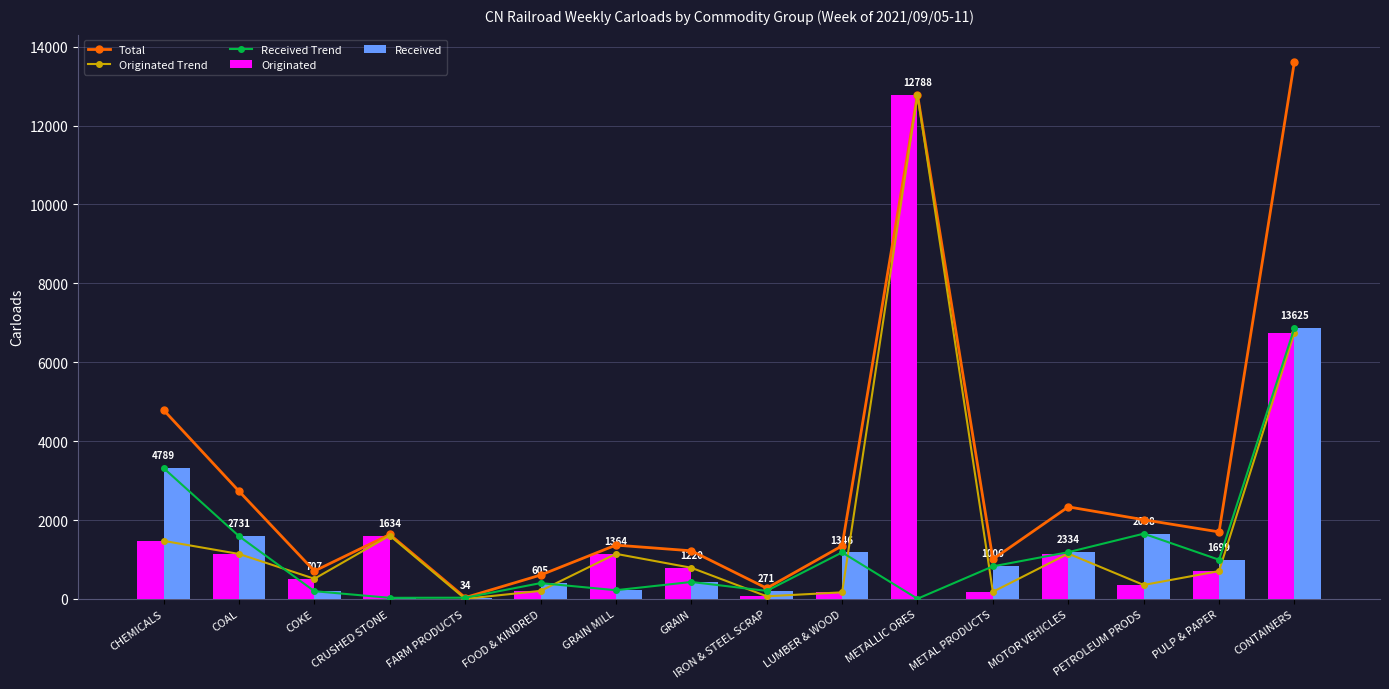

Reading left to right, list all the values displayed in this chart.

Total: CHEMICALS=4789	COAL=2731	COKE=707	CRUSHED STONE=1634	FARM PRODUCTS=34	FOOD & KINDRED=605	GRAIN MILL=1364	GRAIN=1220	IRON & STEEL SCRAP=271	LUMBER & WOOD=1346	METALLIC ORES=12788	METAL PRODUCTS=1006	MOTOR VEHICLES=2334	PETROLEUM PRODS=2008	PULP & PAPER=1699	CONTAINERS=13625
Originated Trend: CHEMICALS=1472	COAL=1140	COKE=511	CRUSHED STONE=1606	FARM PRODUCTS=3	FOOD & KINDRED=204	GRAIN MILL=1143	GRAIN=790	IRON & STEEL SCRAP=67	LUMBER & WOOD=167	METALLIC ORES=12783	METAL PRODUCTS=180	MOTOR VEHICLES=1149	PETROLEUM PRODS=354	PULP & PAPER=706	CONTAINERS=6752
Received Trend: CHEMICALS=3317	COAL=1591	COKE=196	CRUSHED STONE=28	FARM PRODUCTS=31	FOOD & KINDRED=401	GRAIN MILL=221	GRAIN=430	IRON & STEEL SCRAP=204	LUMBER & WOOD=1179	METALLIC ORES=5	METAL PRODUCTS=826	MOTOR VEHICLES=1185	PETROLEUM PRODS=1654	PULP & PAPER=993	CONTAINERS=6873
Originated: CHEMICALS=1472	COAL=1140	COKE=511	CRUSHED STONE=1606	FARM PRODUCTS=3	FOOD & KINDRED=204	GRAIN MILL=1143	GRAIN=790	IRON & STEEL SCRAP=67	LUMBER & WOOD=167	METALLIC ORES=12783	METAL PRODUCTS=180	MOTOR VEHICLES=1149	PETROLEUM PRODS=354	PULP & PAPER=706	CONTAINERS=6752
Received: CHEMICALS=3317	COAL=1591	COKE=196	CRUSHED STONE=28	FARM PRODUCTS=31	FOOD & KINDRED=401	GRAIN MILL=221	GRAIN=430	IRON & STEEL SCRAP=204	LUMBER & WOOD=1179	METALLIC ORES=5	METAL PRODUCTS=826	MOTOR VEHICLES=1185	PETROLEUM PRODS=1654	PULP & PAPER=993	CONTAINERS=6873